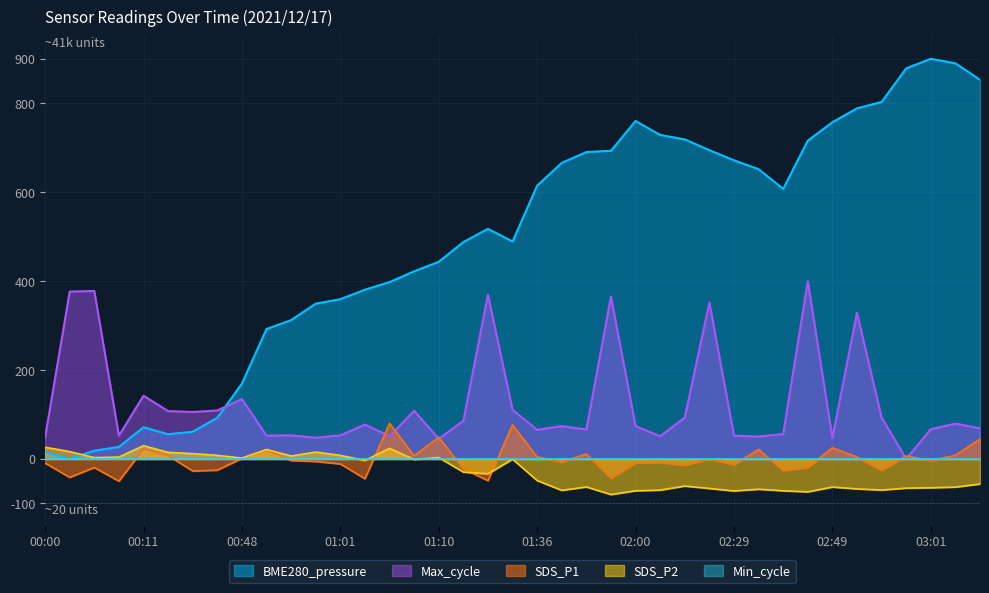

Which series has the largest total across all categories?

BME280_pressure